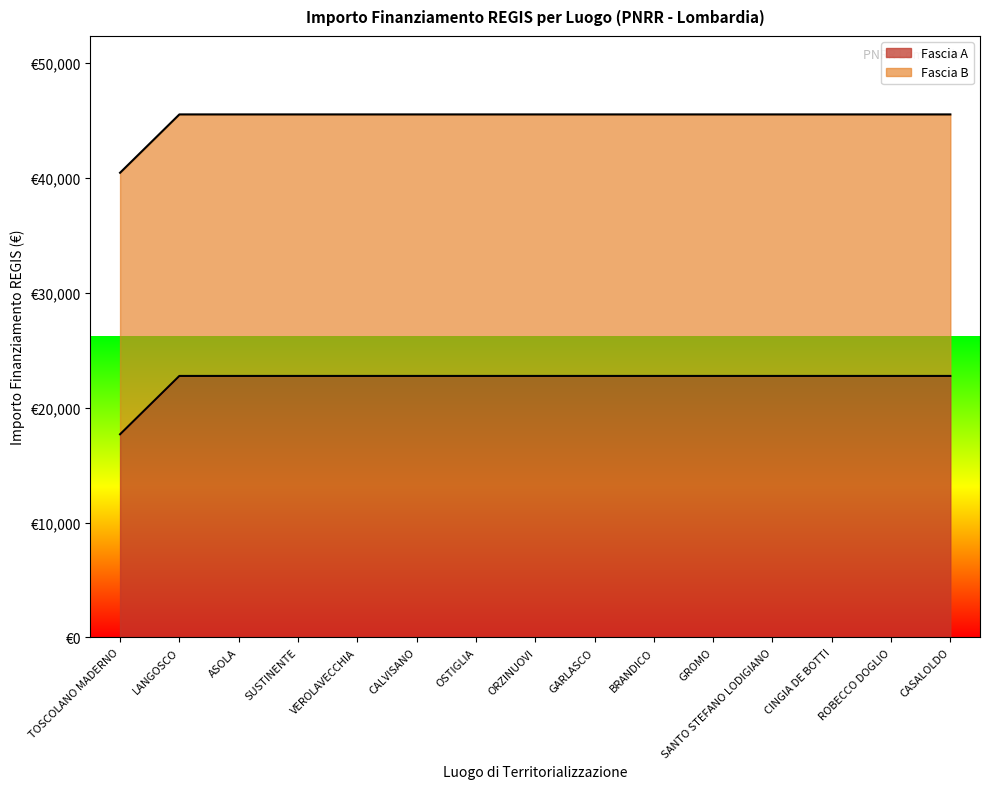

What is the maximum value shown in the chart?

22750.0